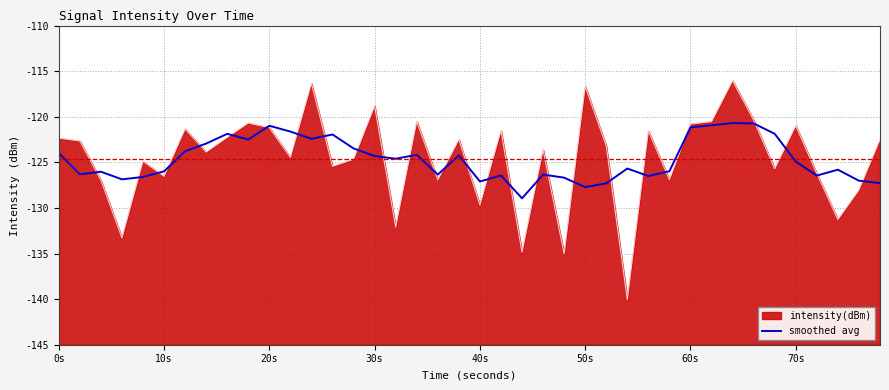

True or false: the data has more than 0 interior local peaks.

True